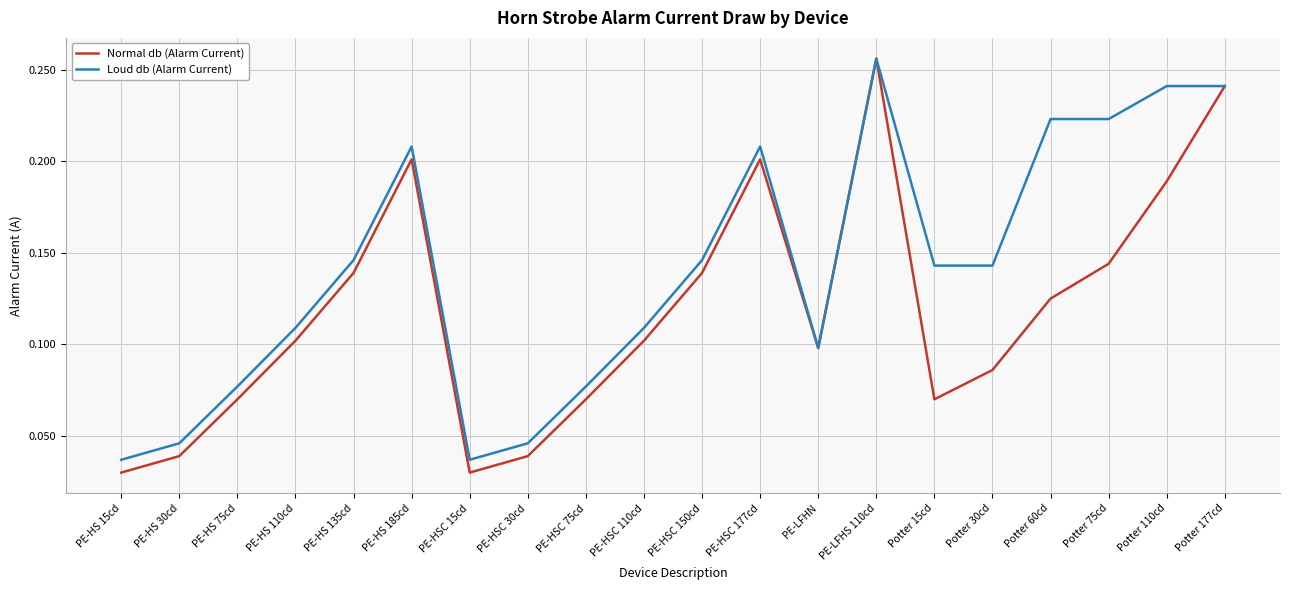

What position from the left is PE-HSC 177cd?

12